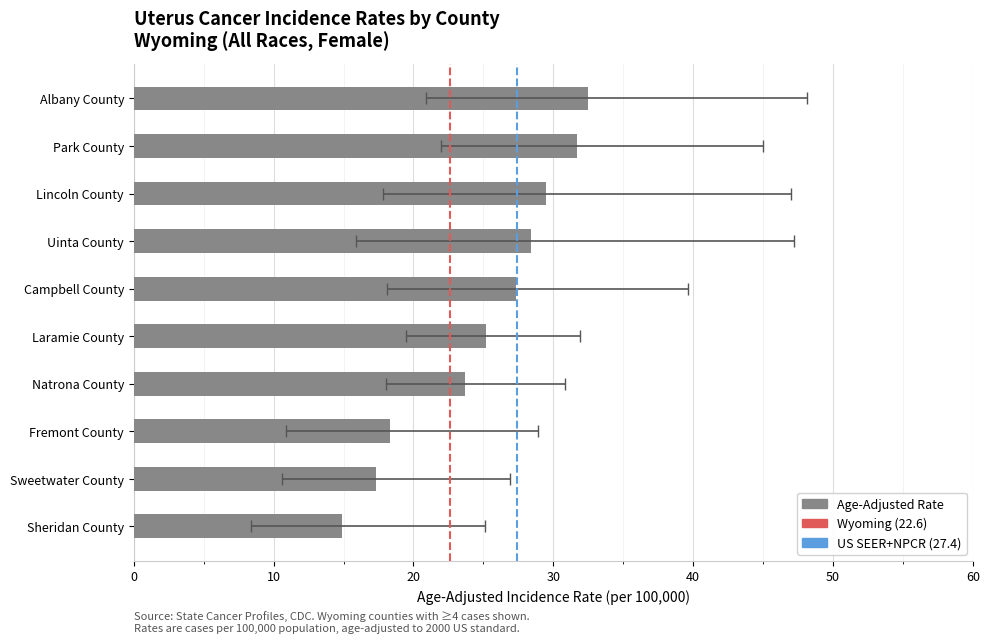

How many groups of bars are there?

10